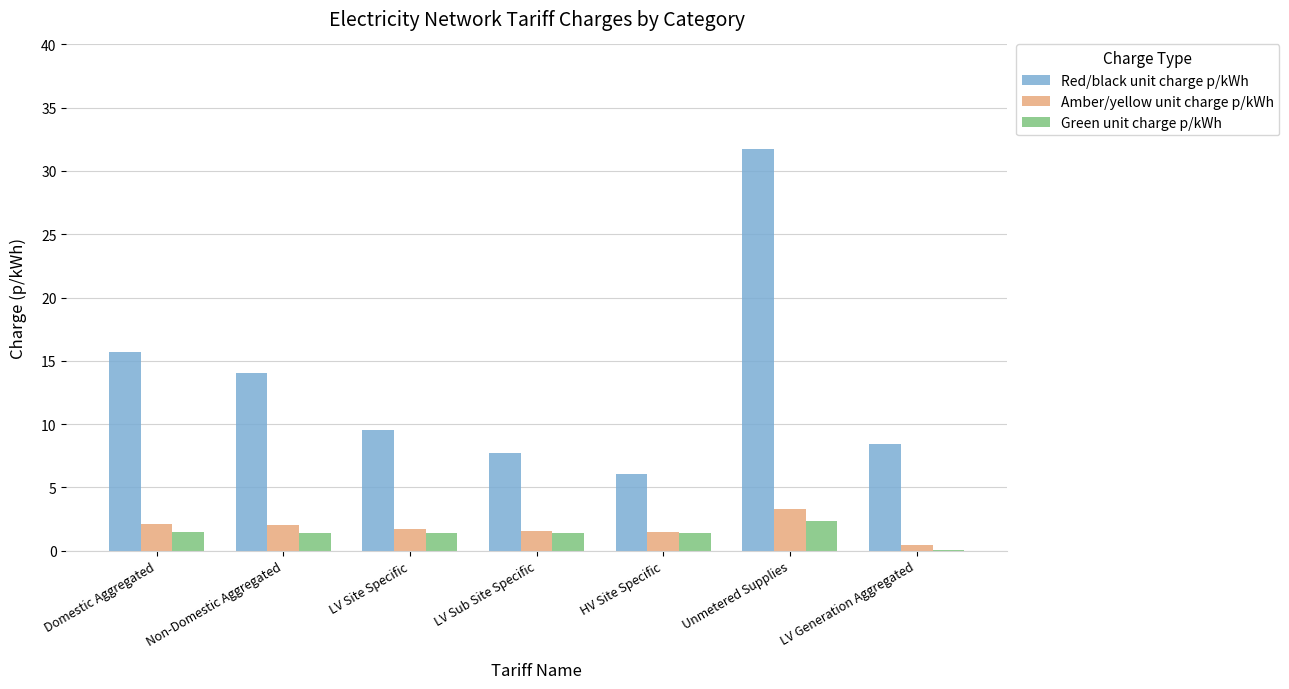

What is the approximate value of Green unit charge p/kWh at Domestic Aggregated?

1.4